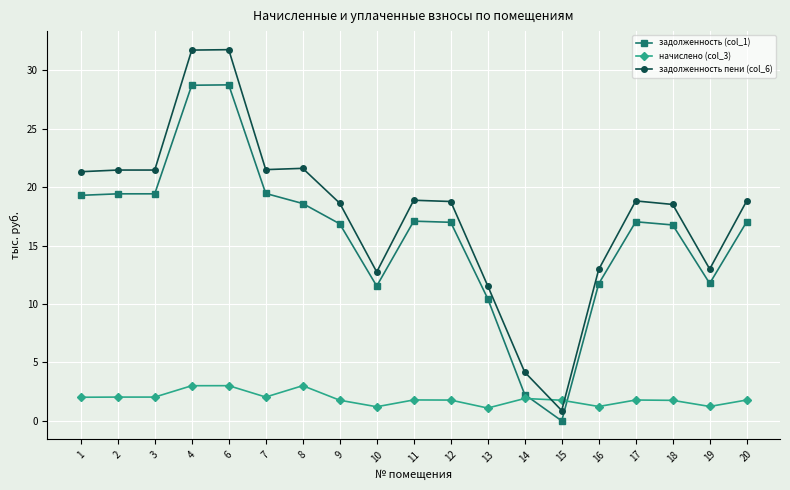

What is the value of the задолженность (col_1) point at the 13th from the left?

2.3